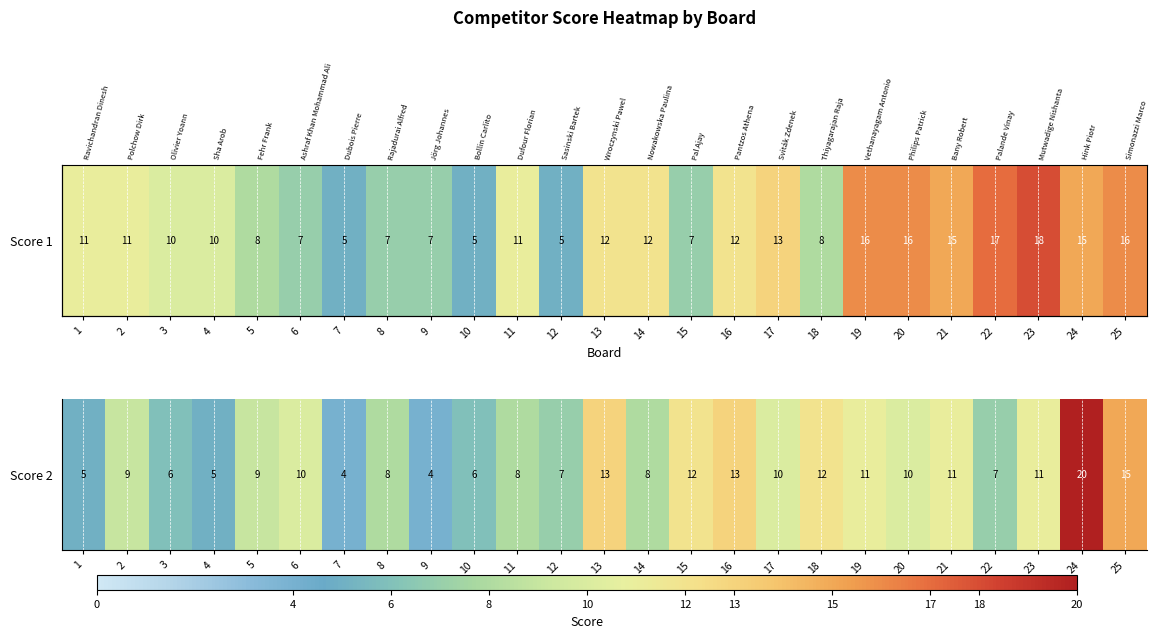

Is it true that the value at 11 is 12?

False